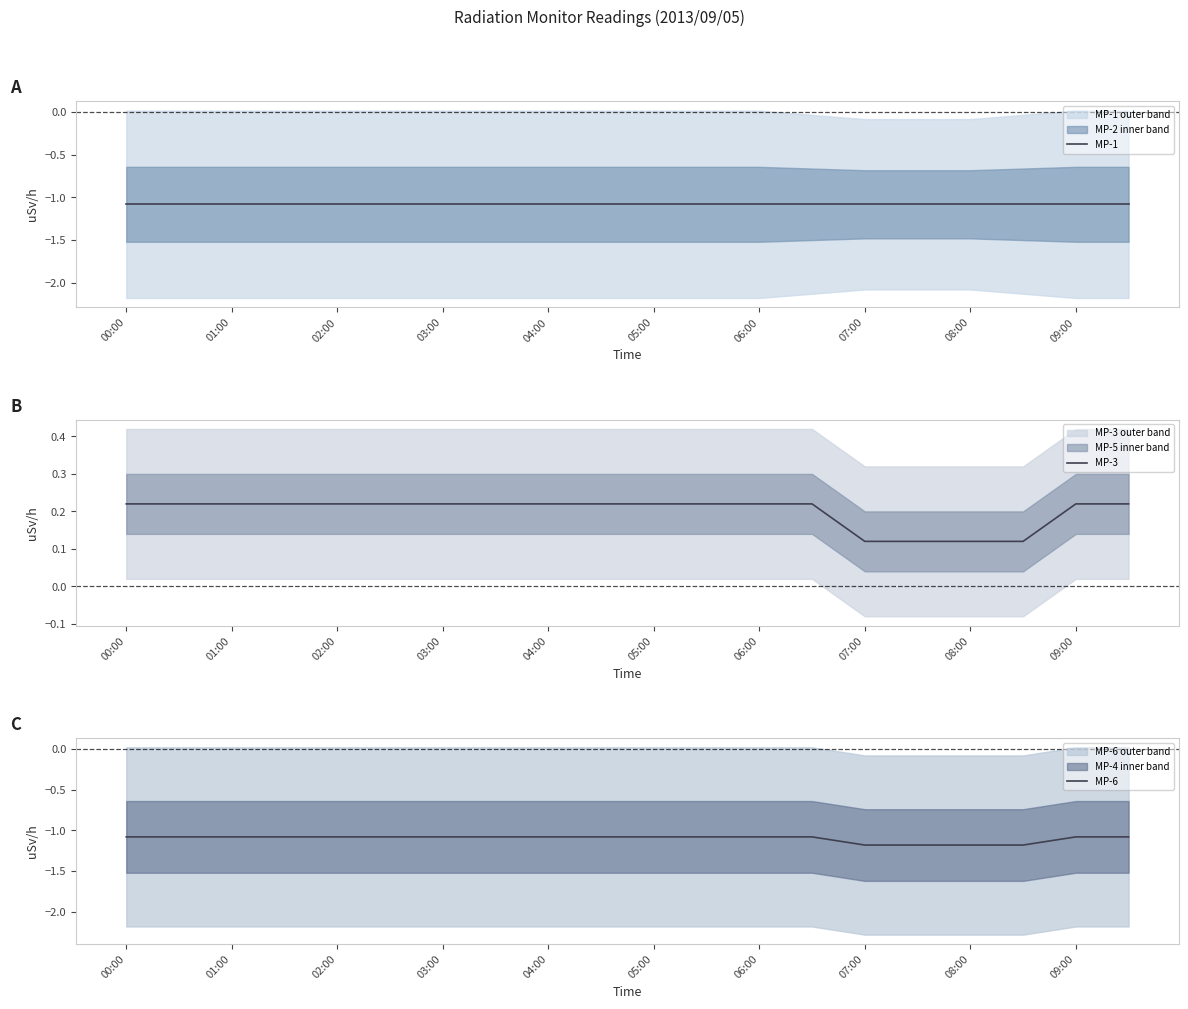

At 19, list the series in order from smallest to largest.

MP-1, MP-6, MP-3